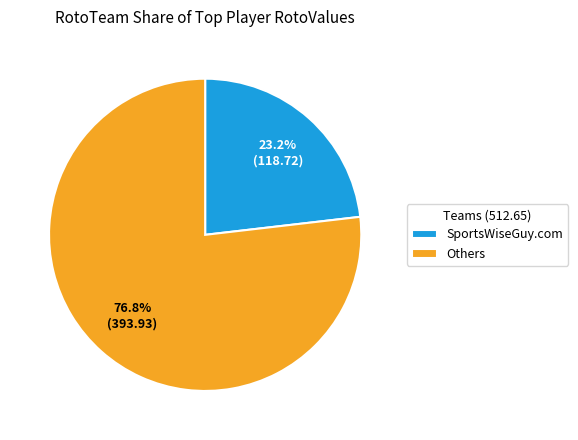

Count the number of slices in the pie.

2